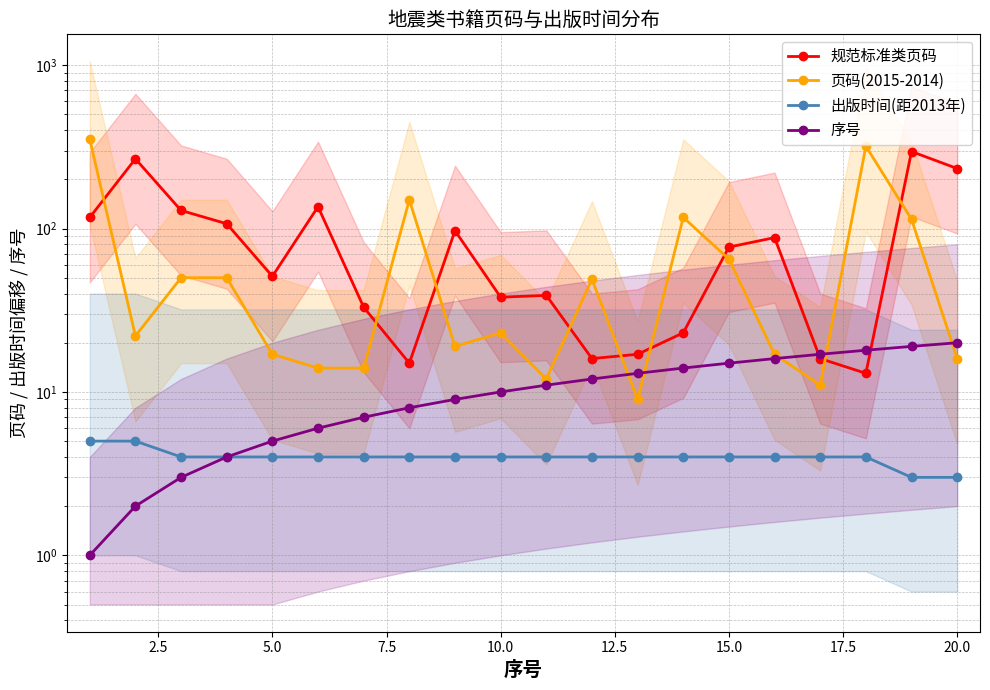

What is the difference between the second highest and minimum values in the 序号 series?

18